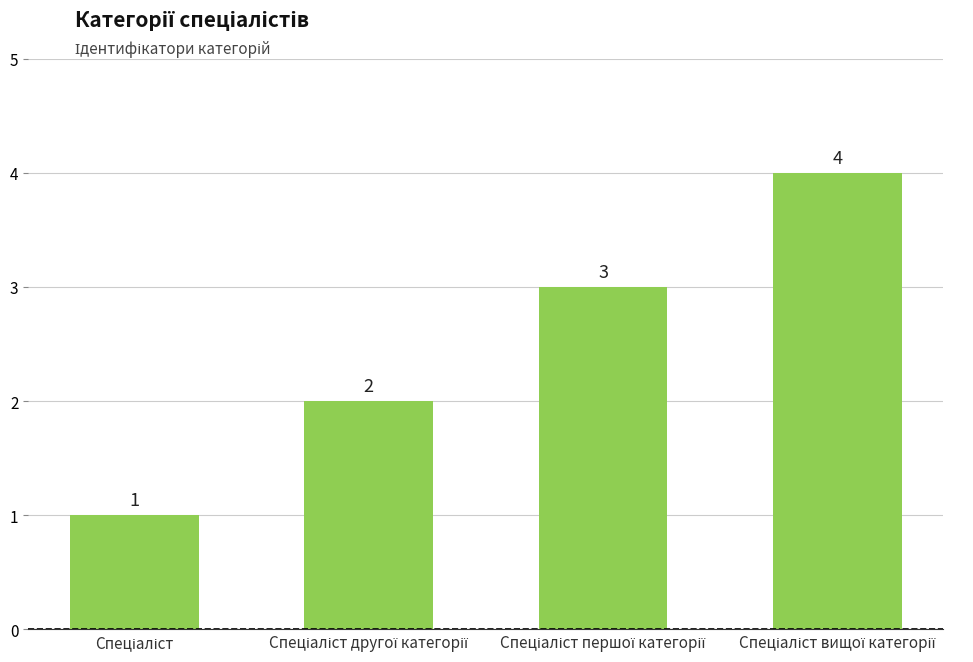

What is the difference between the maximum and minimum values?

3